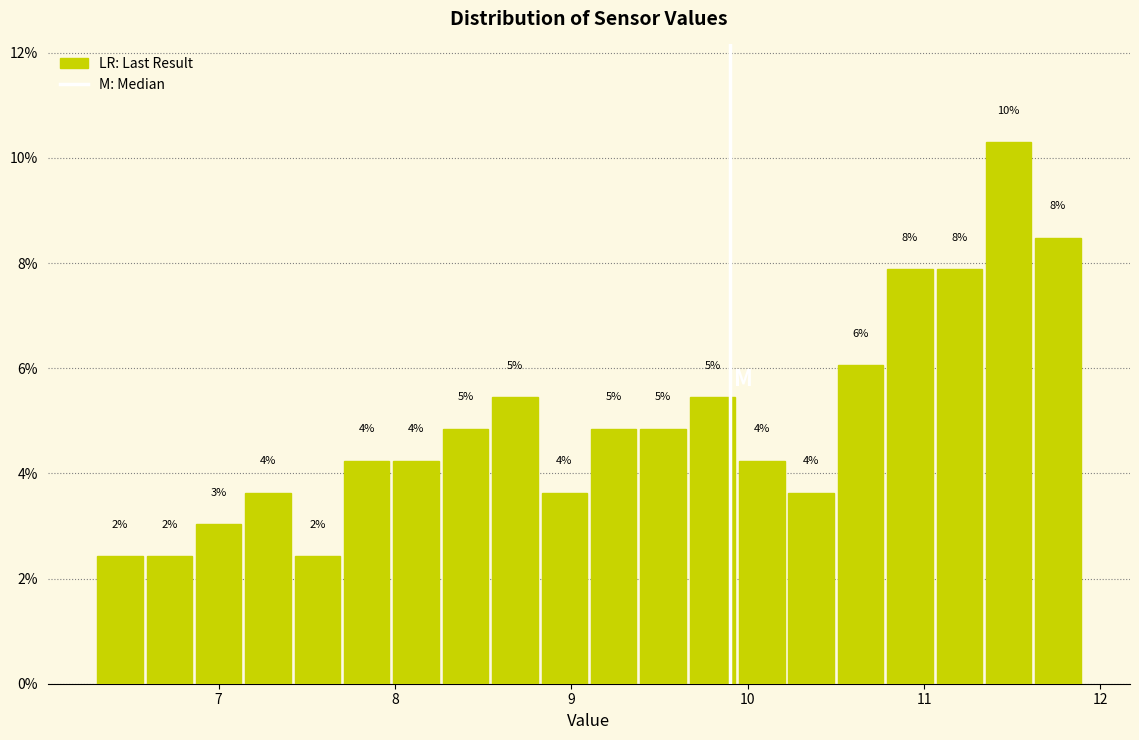

Around what value on the x-axis is the tallest bar? Give the approximate position of its centre, as read against the axis.

11.5